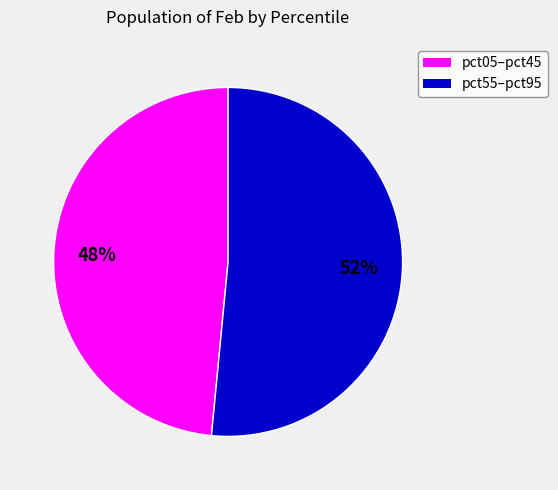

To the nearest percent, what is the average slice percentage?

50%